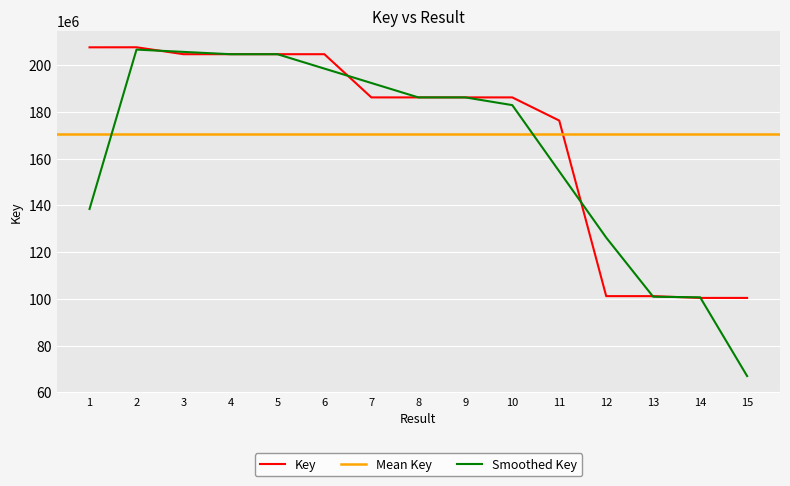

Where is the data nearest to the value 154084811?

11